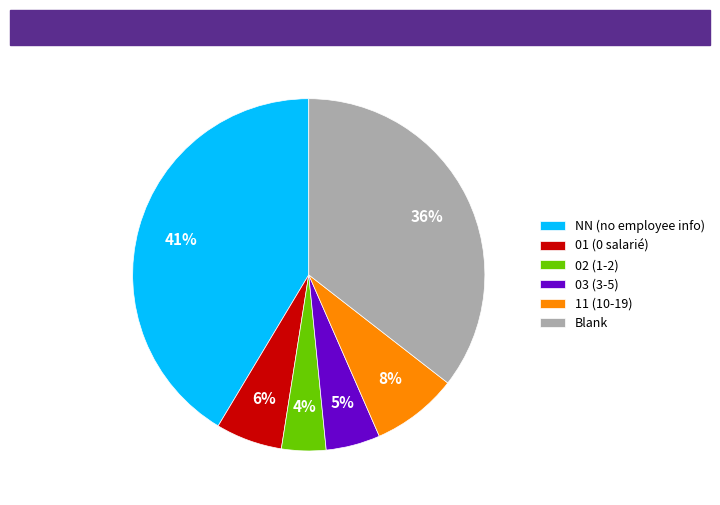

To the nearest percent, what percentage of the pie is 02 (1-2)?

4%